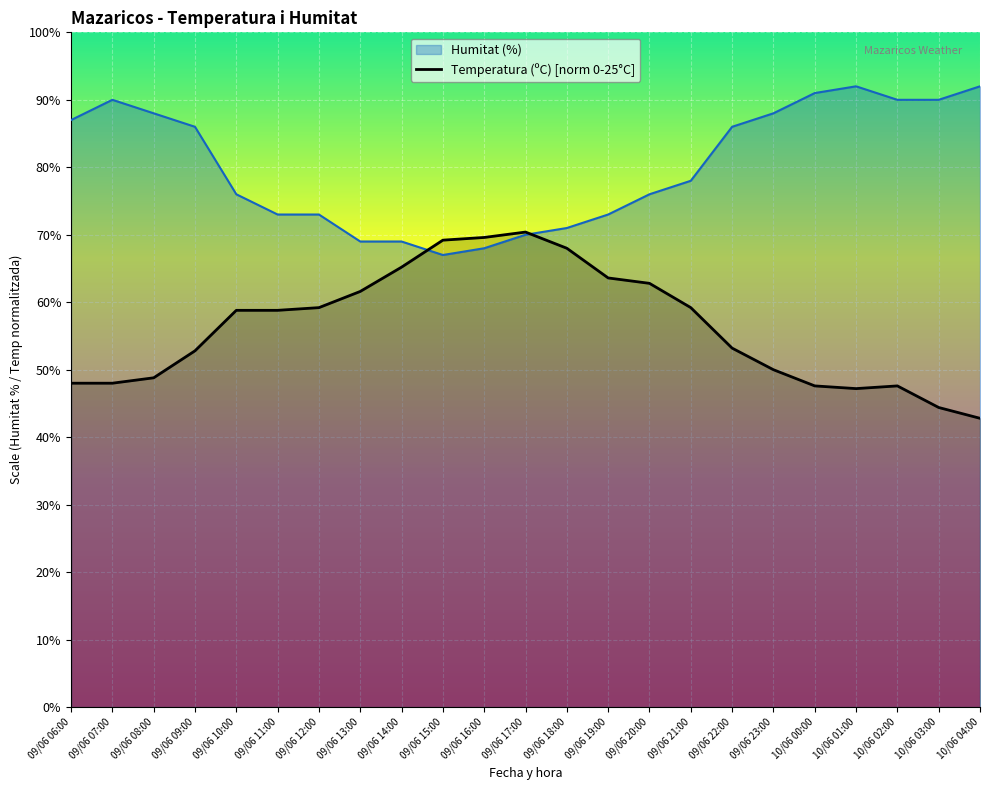

How many lines are shown in the chart?

2